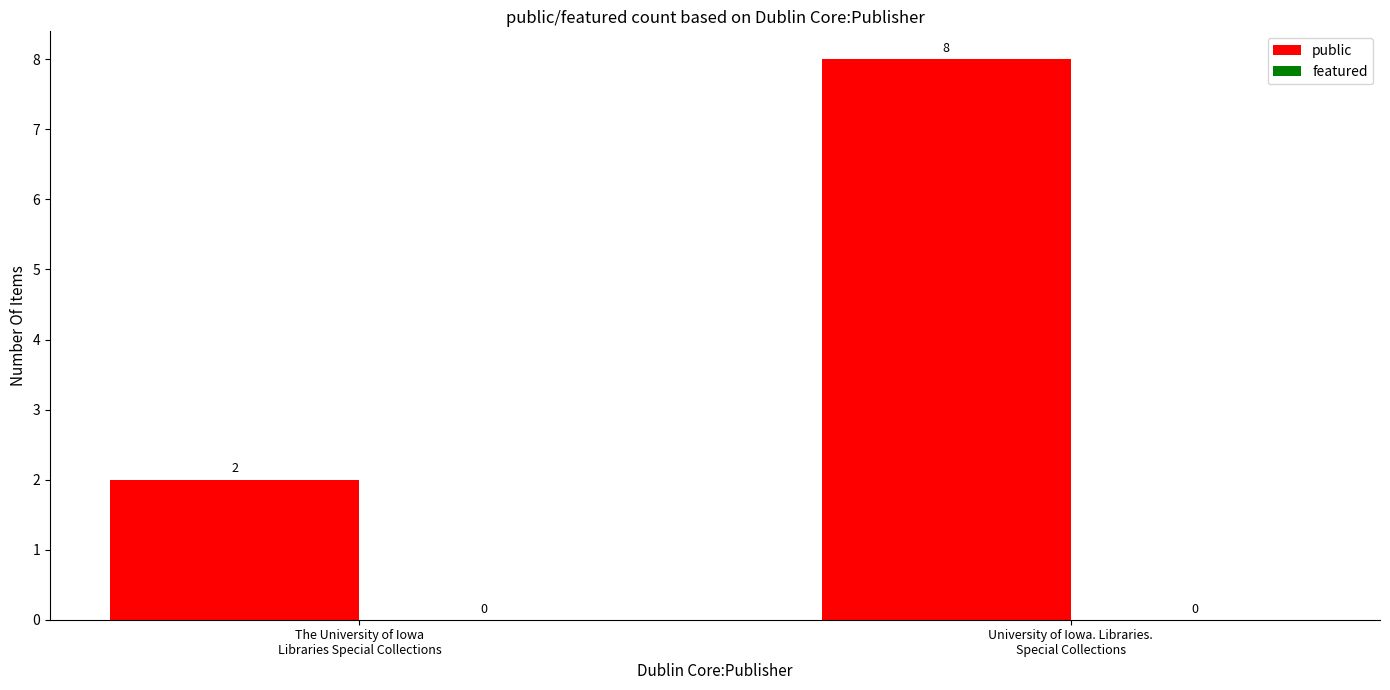

Which category has the lowest value across all series?

The University of Iowa
Libraries Special Collections